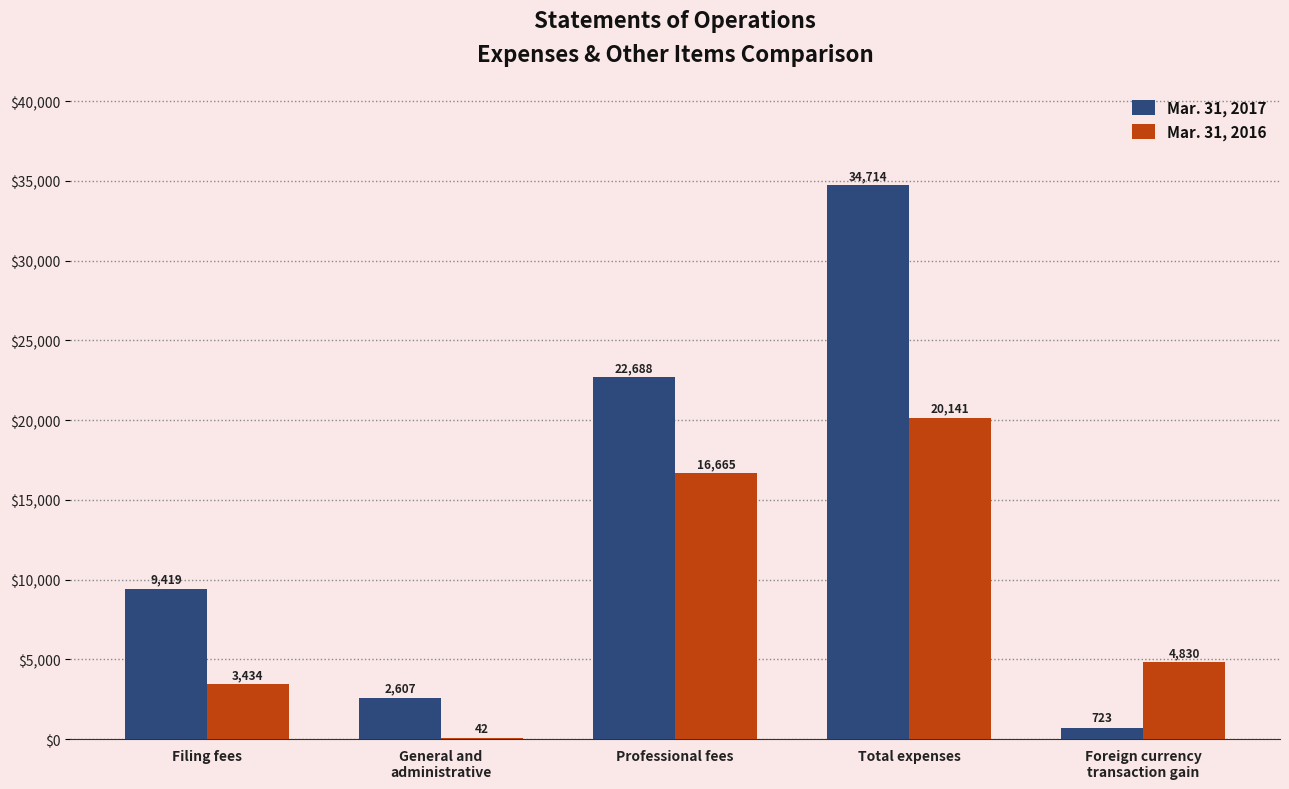

What value does the Mar. 31, 2017 series have at Total expenses?

34714